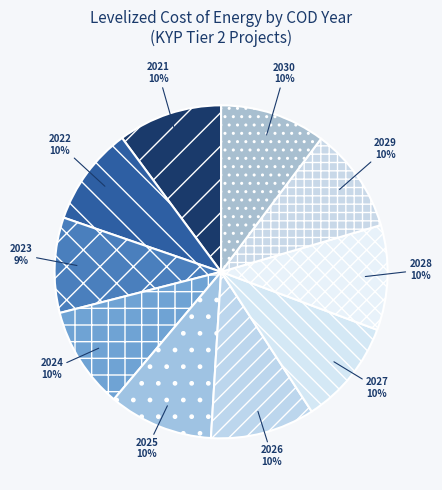

Is the sum of 2027 and 2029 greater than half?

No